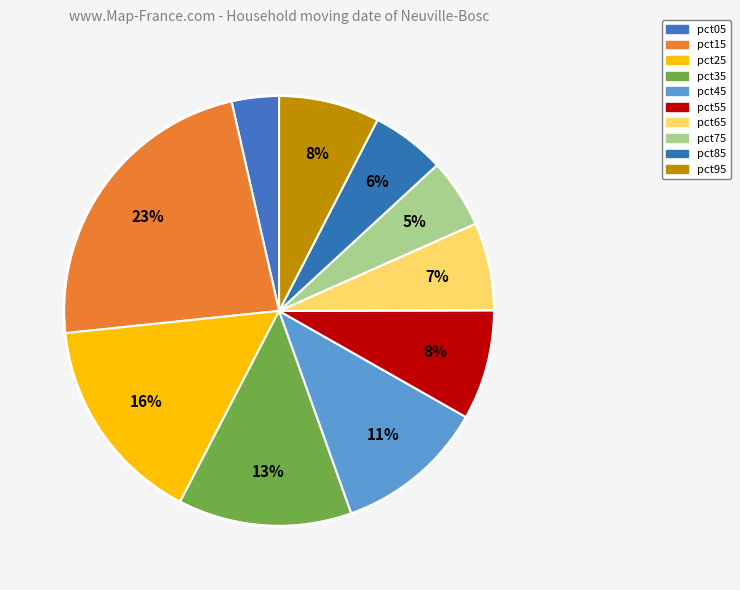

How many slices are in this pie chart?

10